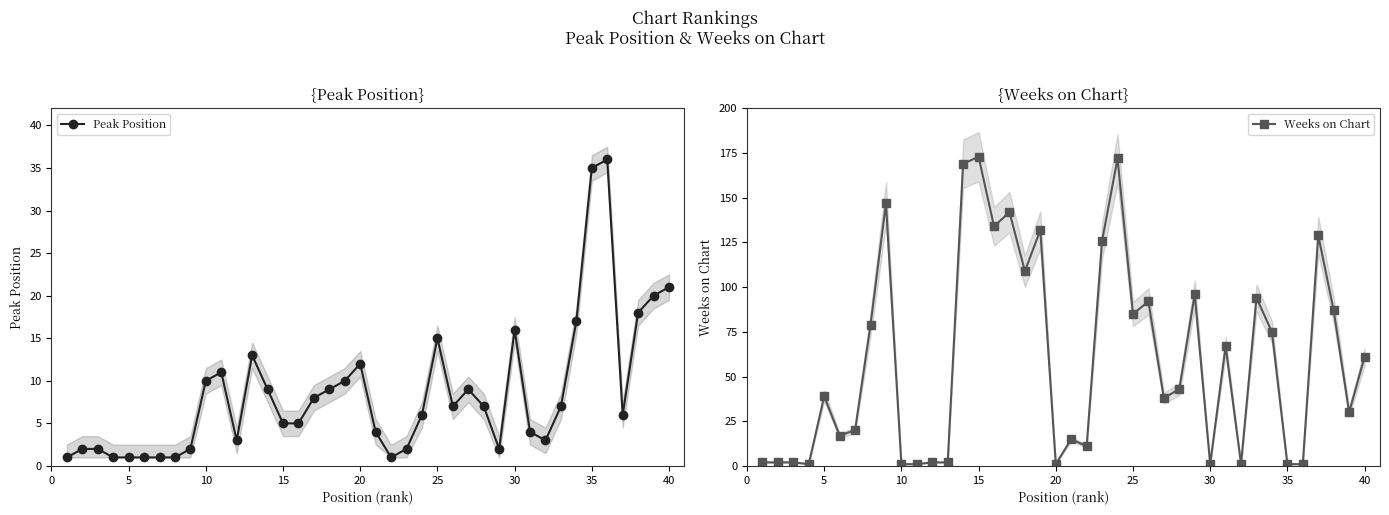

True or false: Peak Position has more than 2 points higher than both neighbors.

True